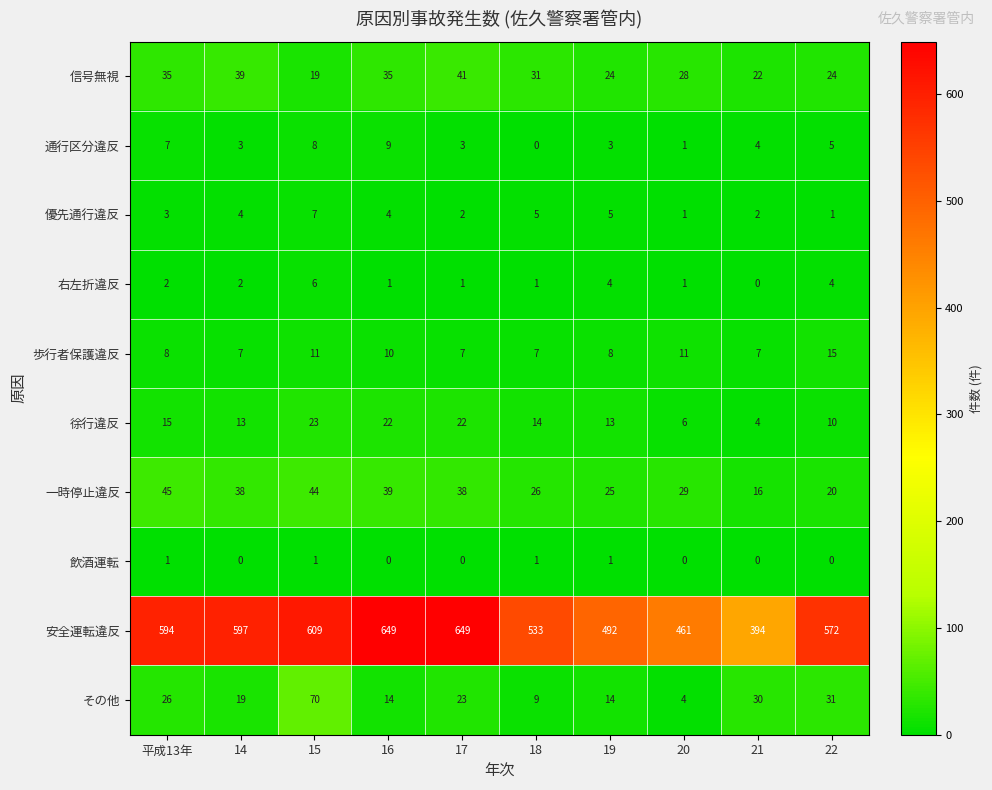

At which category is the sum across all series the highest?

15